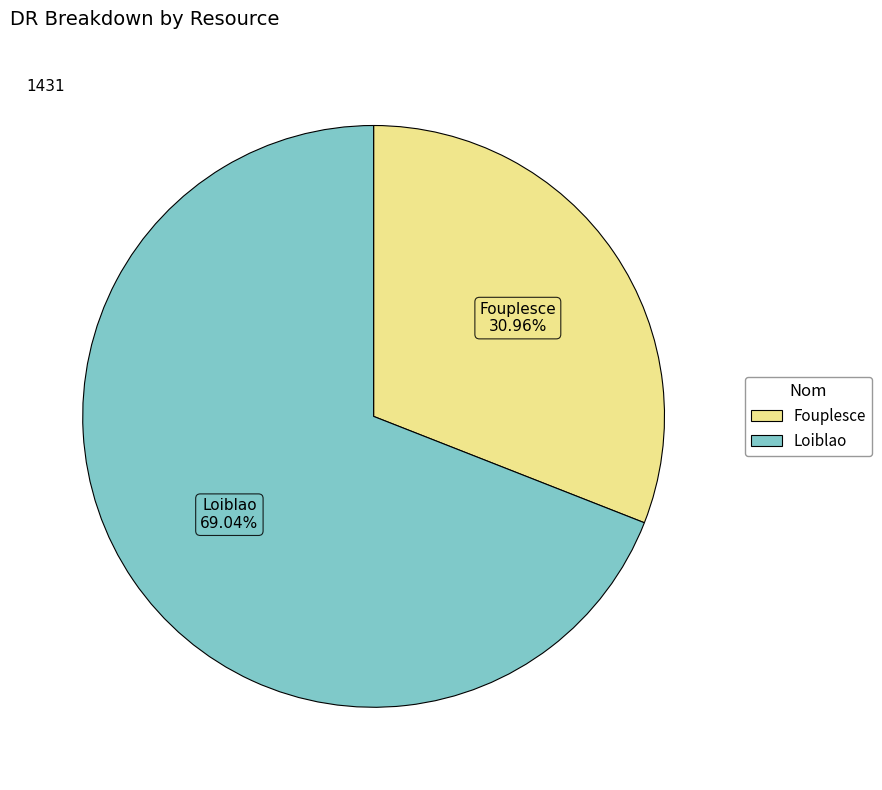

Which category accounts for the majority?

Loiblao